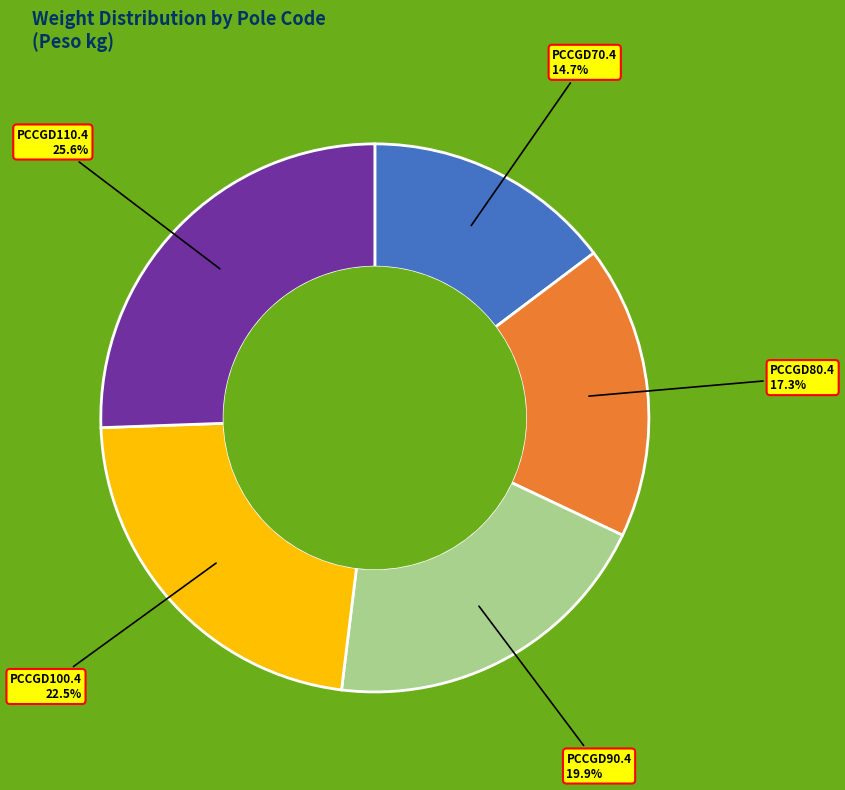

The PCCGD90.4 slice represents 20% of the pie. True or false?

True